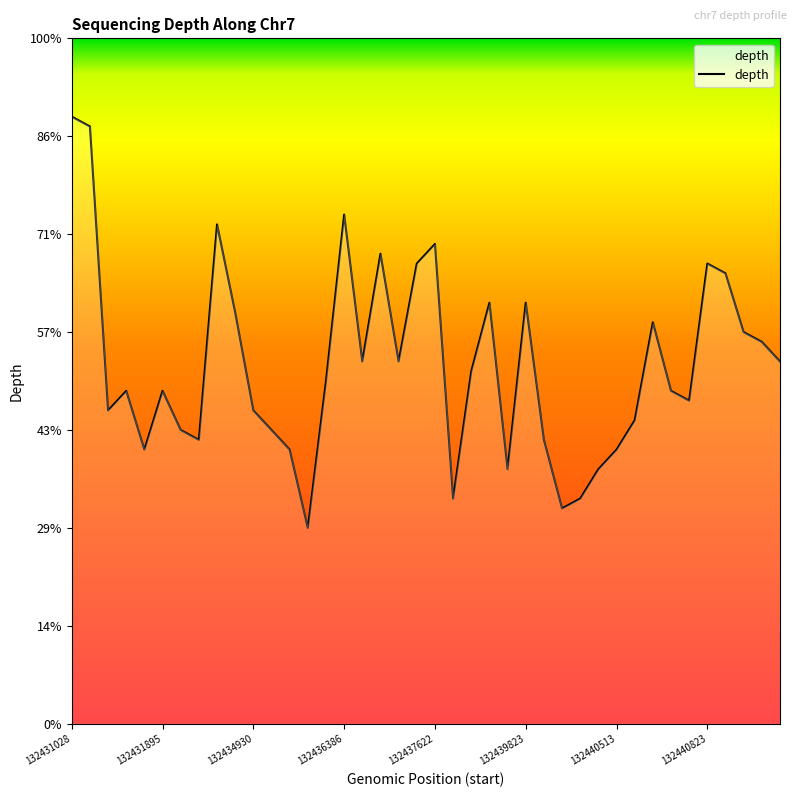

Does the chart display data point markers on the line(s)?

No